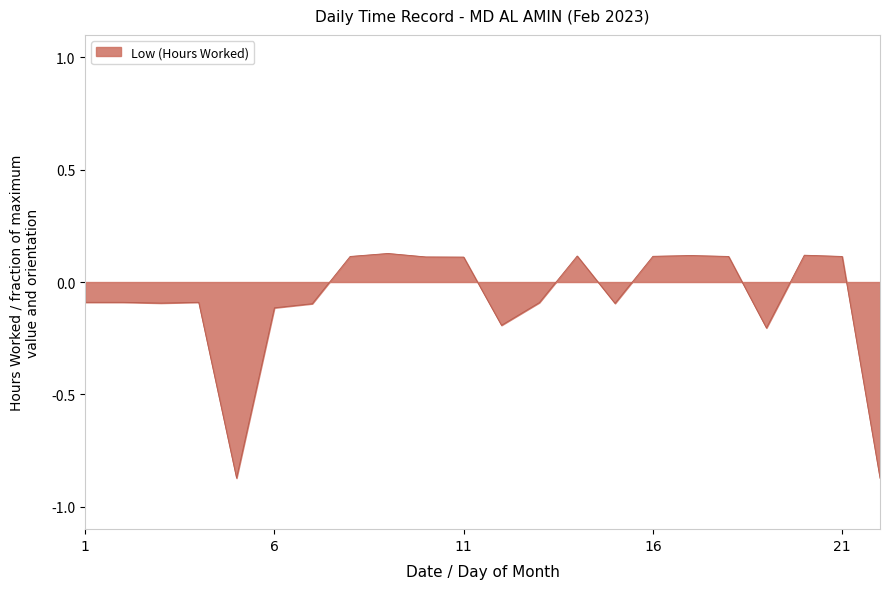

What is the difference between the maximum and minimum values?

1.0